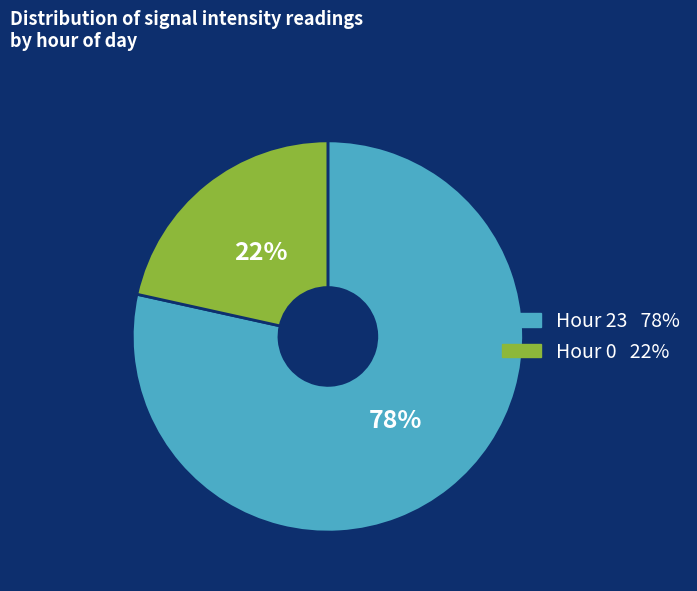

To the nearest percent, what is the average slice percentage?

50%